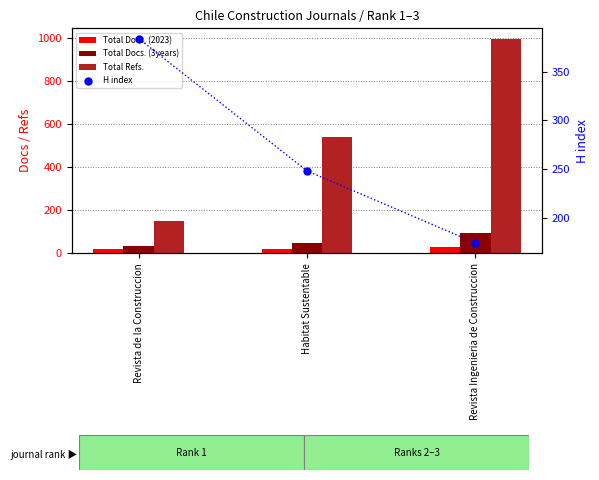

At how many categories does at least one series exceed 178?

3